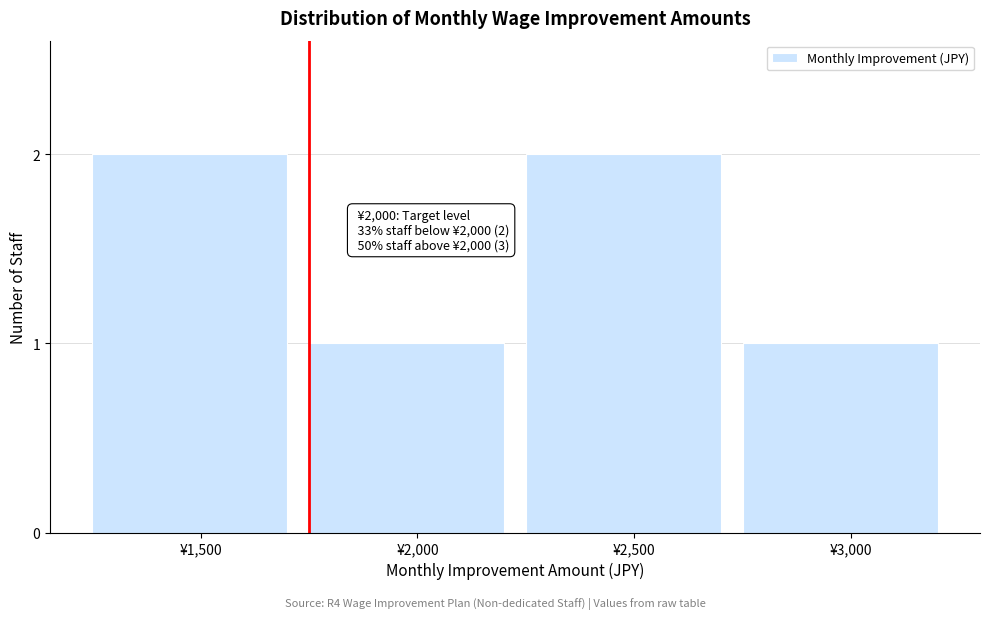

Reading right to left, list all the values displayed in this chart.

1	2	1	2